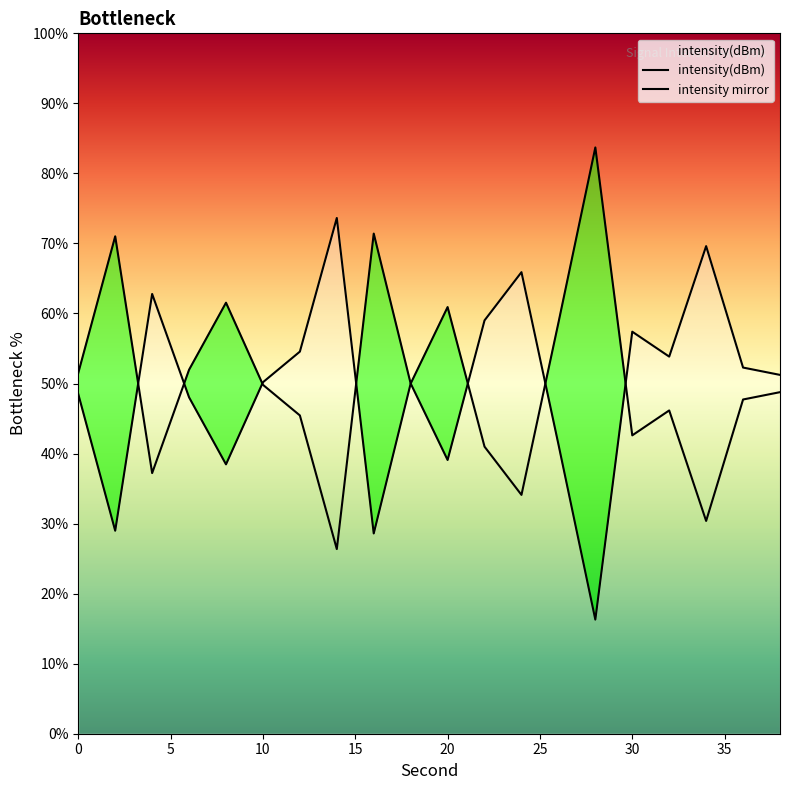

Rank the categories by value from highest to lowest.

14, 34, 24, 4, 22, 30, 12, 32, 36, 38, 10, 18, 0, 6, 26, 20, 8, 2, 16, 28